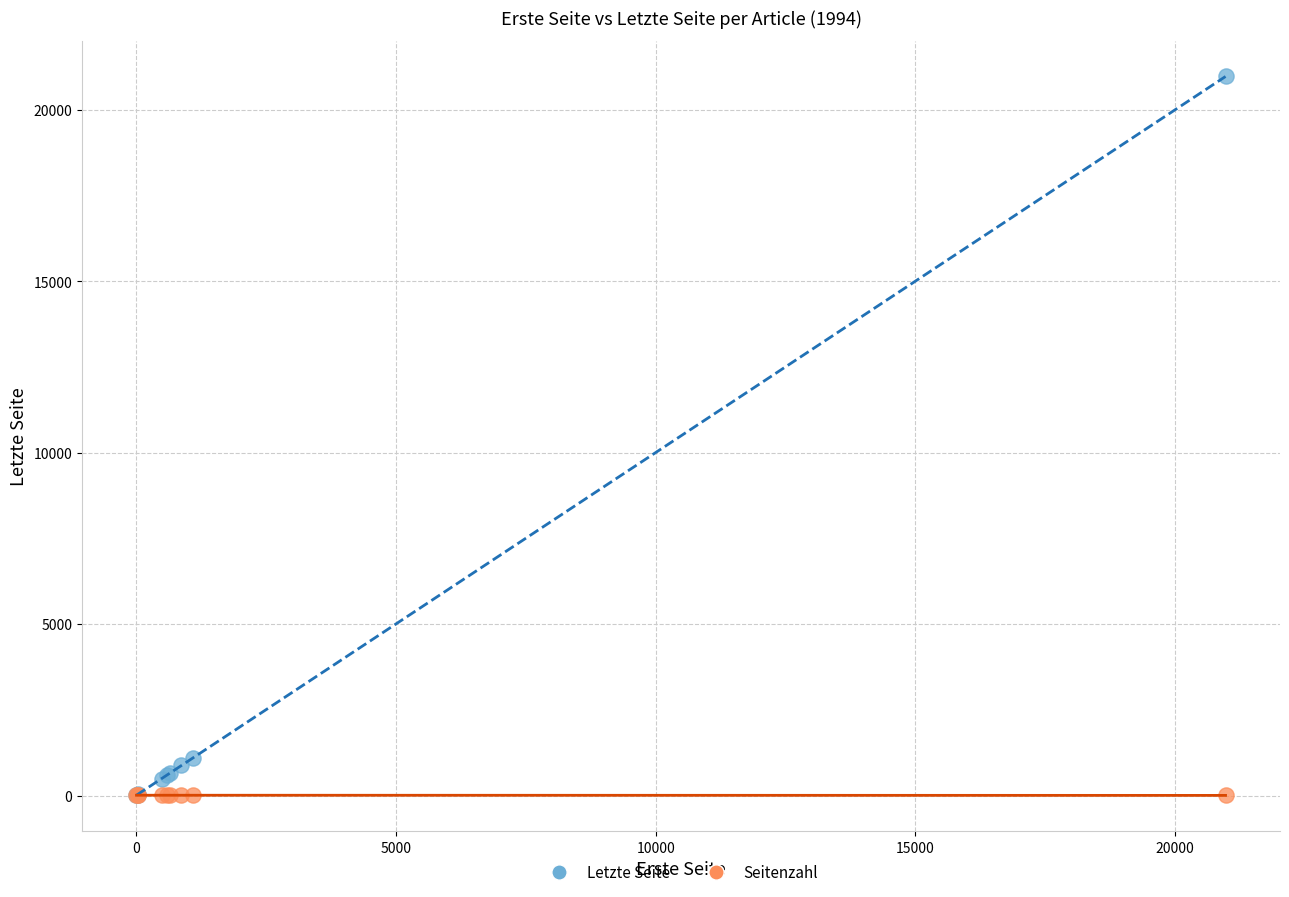

What are all the series names shown in the legend?

Letzte Seite, Seitenzahl